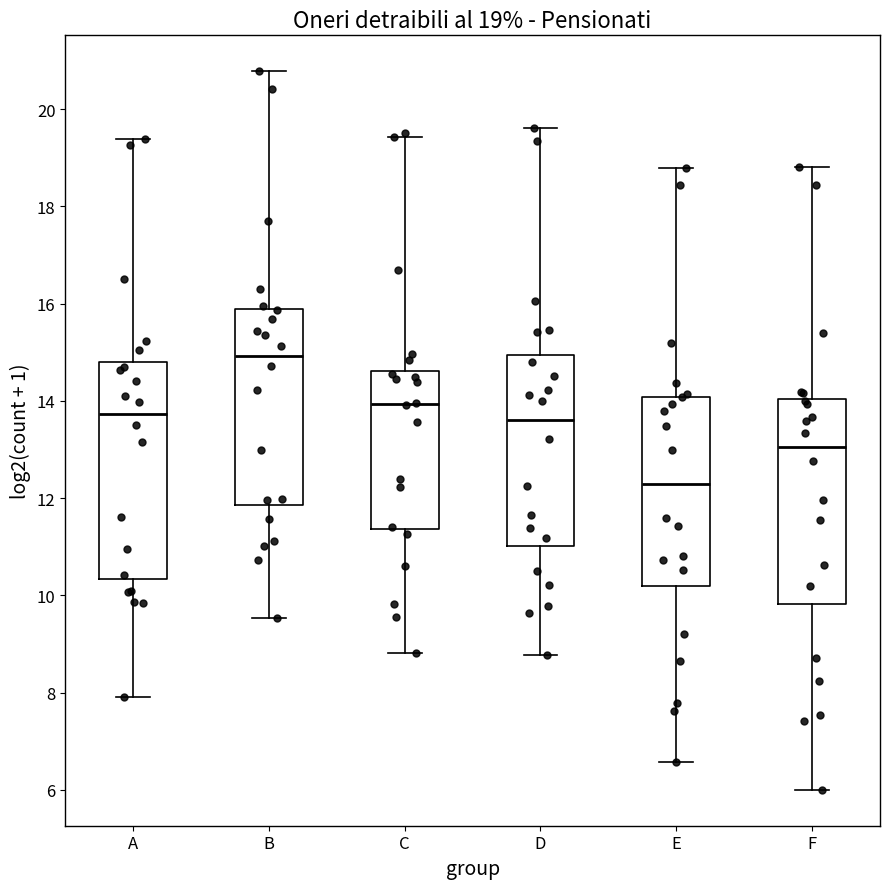

Which box is the tallest, from its lower edge to its upper edge?

A